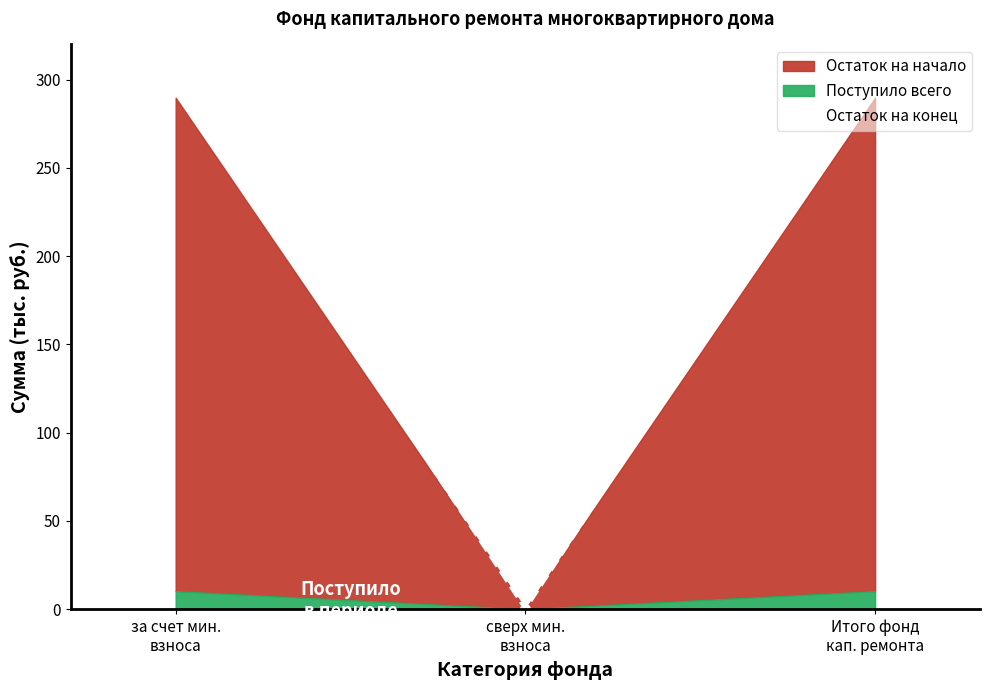

True or false: the data shows -164 at сверх мин.
взноса.

False